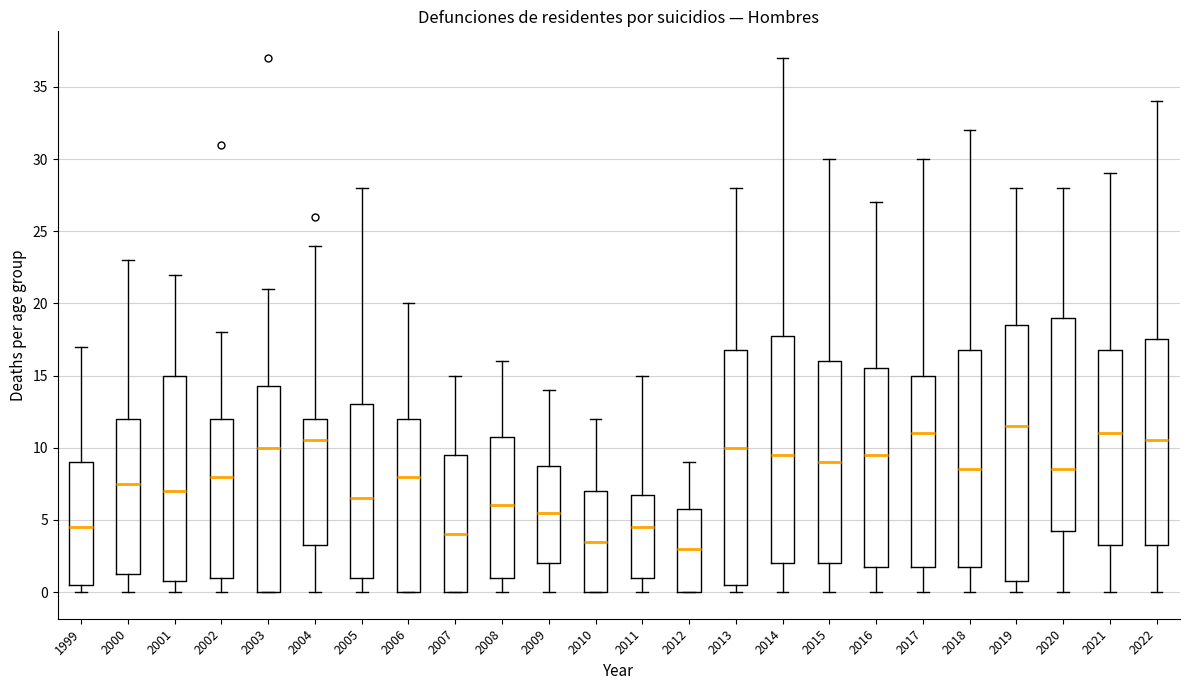

Comparing the boxes themselves (not the whiskers), which one is the tallest?

2019